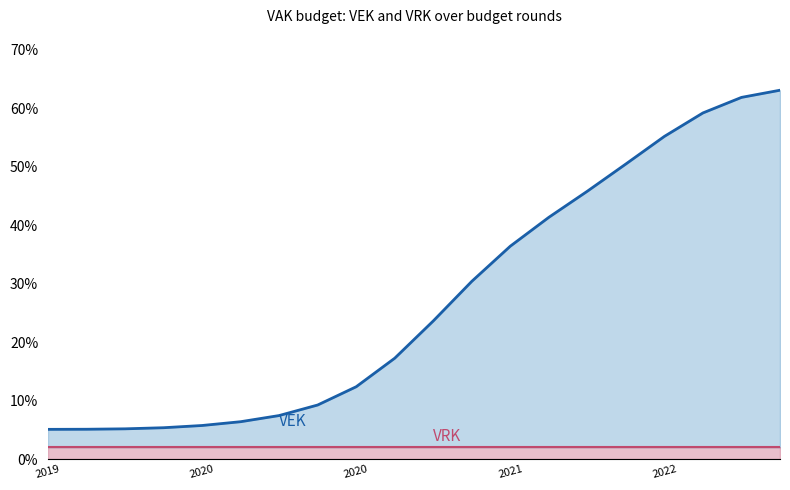

The VEK series shows 16.3 at 2022. True or false?

False